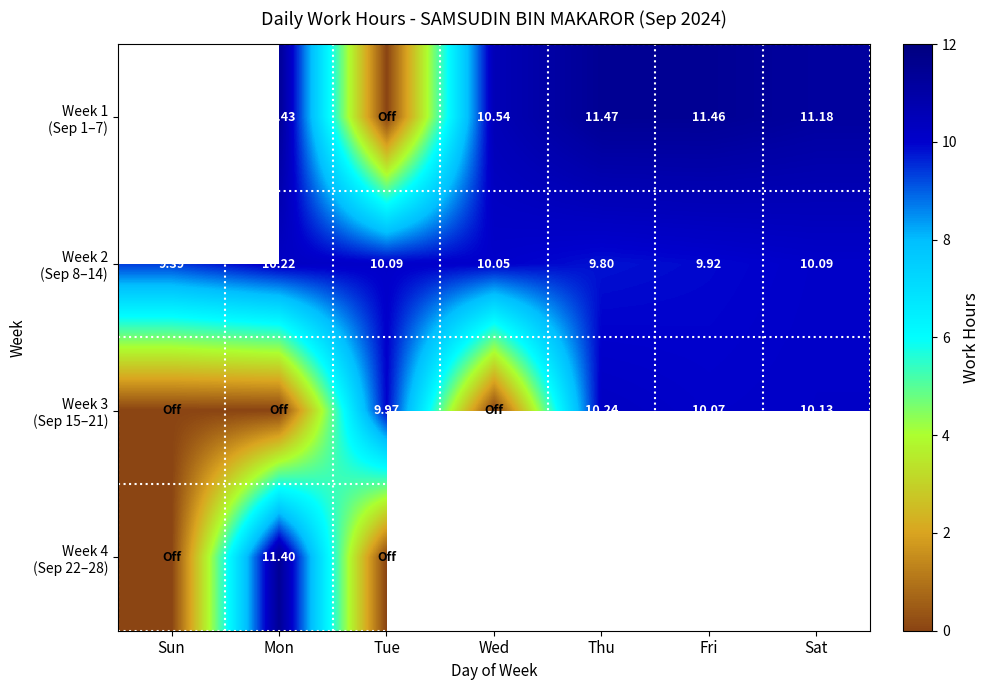

What is the difference between the highest and lowest values at Sat?

1.1